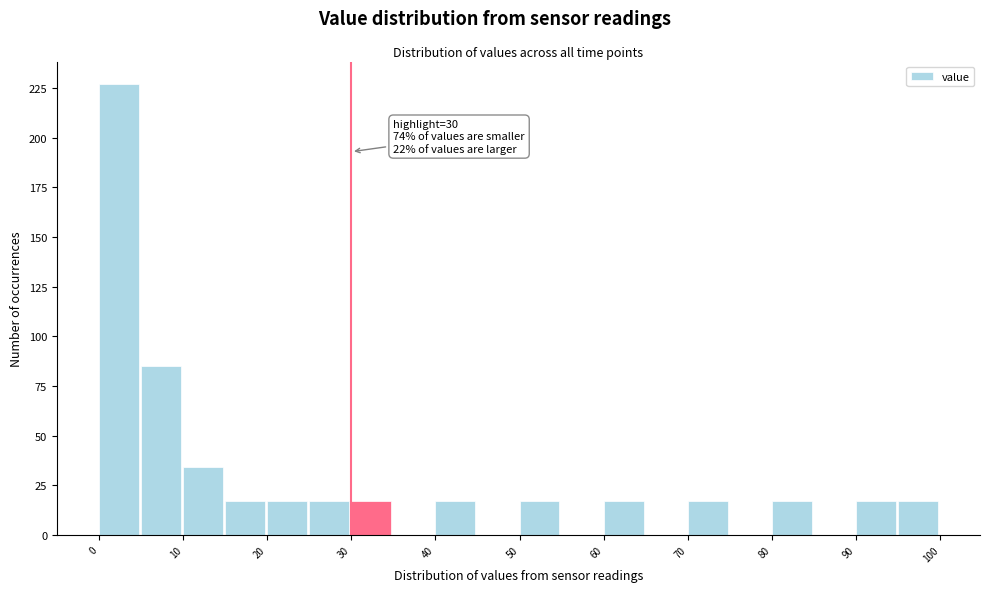

Over which range of the x-axis is the bar tallest?

0 to 5